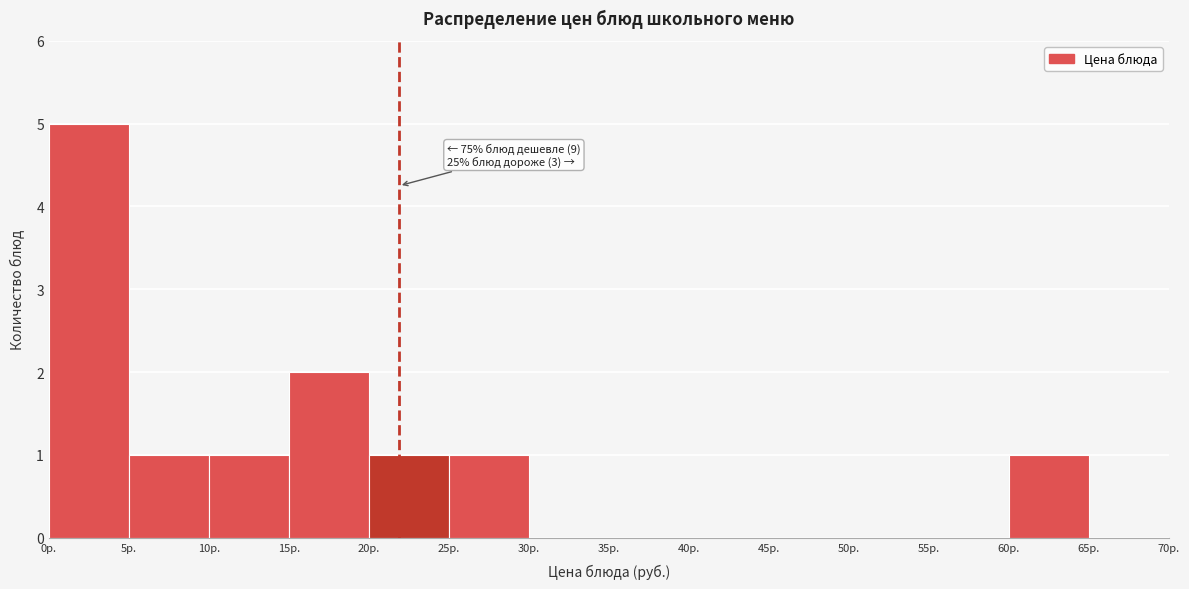

Which range on the x-axis has the tallest bar?

0 to 5